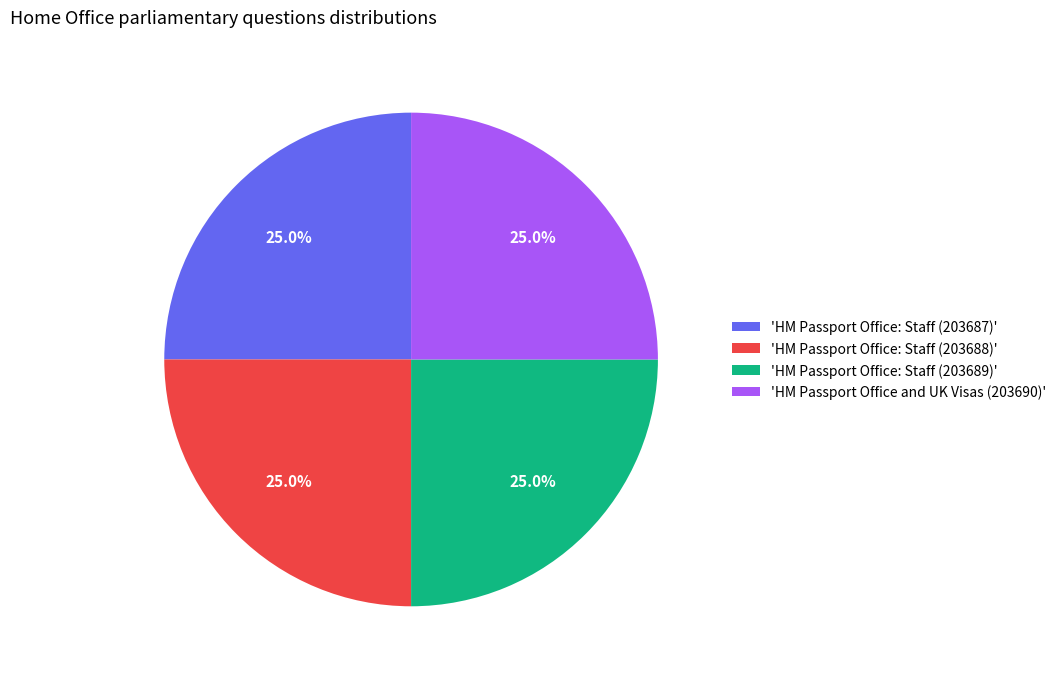

How many segments does this pie chart have?

4